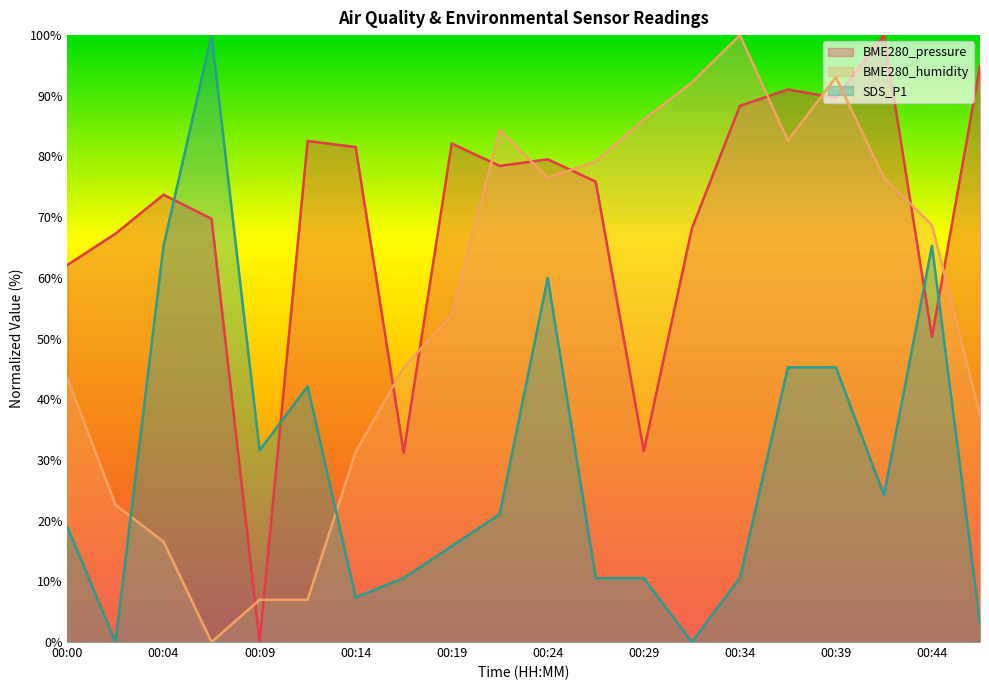

Which series has the largest range (max minus min)?

BME280_pressure